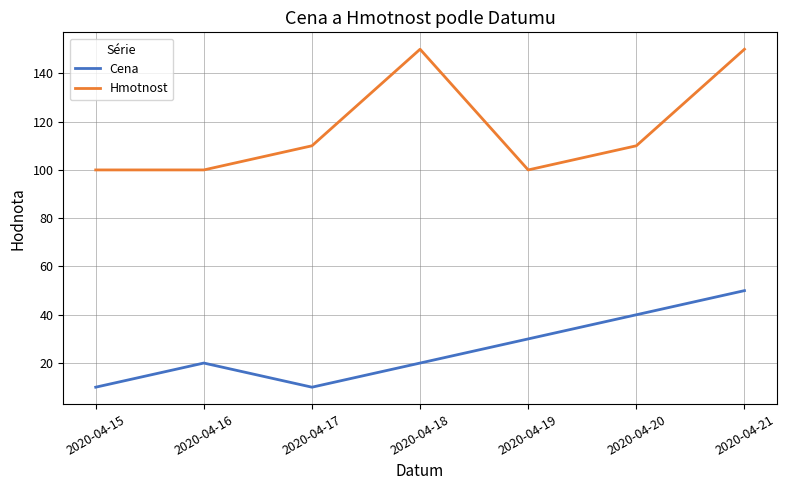

What is the total value across all series at 2020-04-16?

120